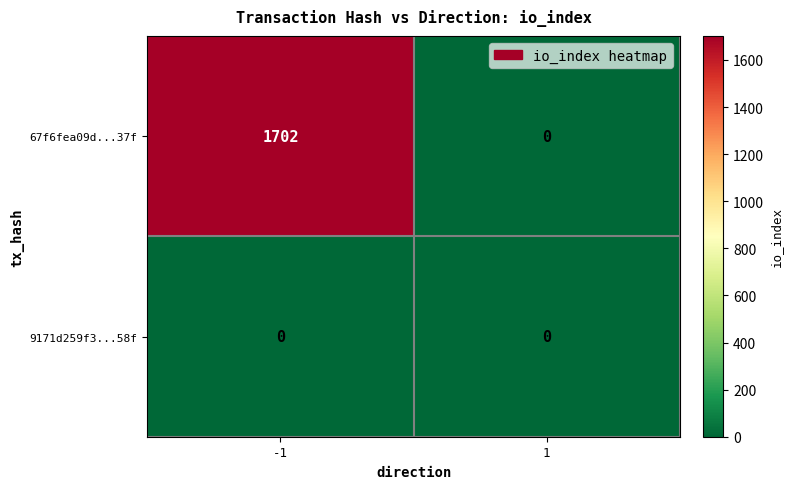

What is the total value across all series at -1?

1702